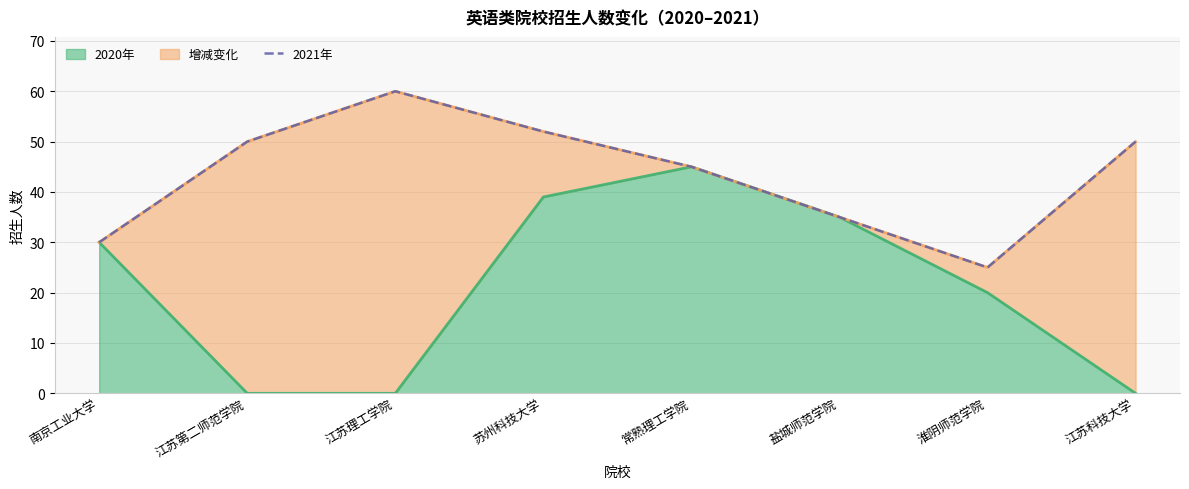

True or false: the data shows 12 at 盐城师范学院.

False